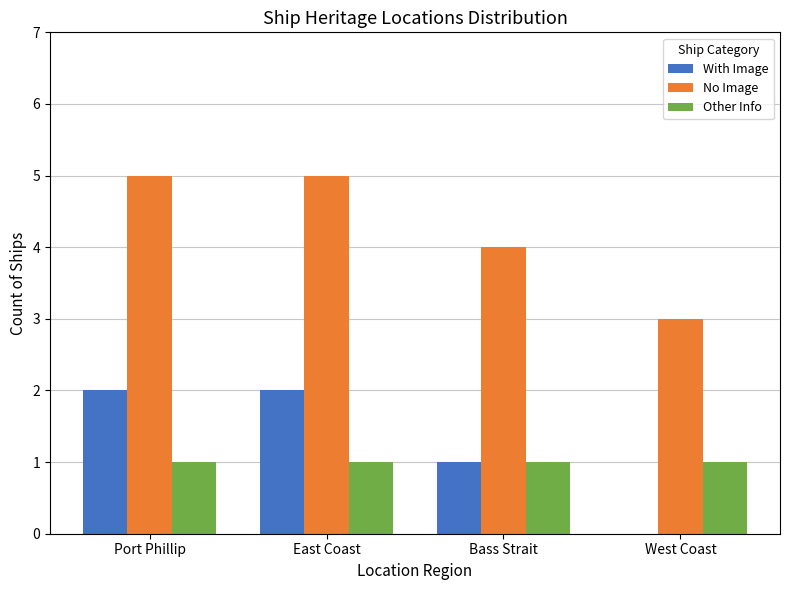

Are the bars horizontal?

No